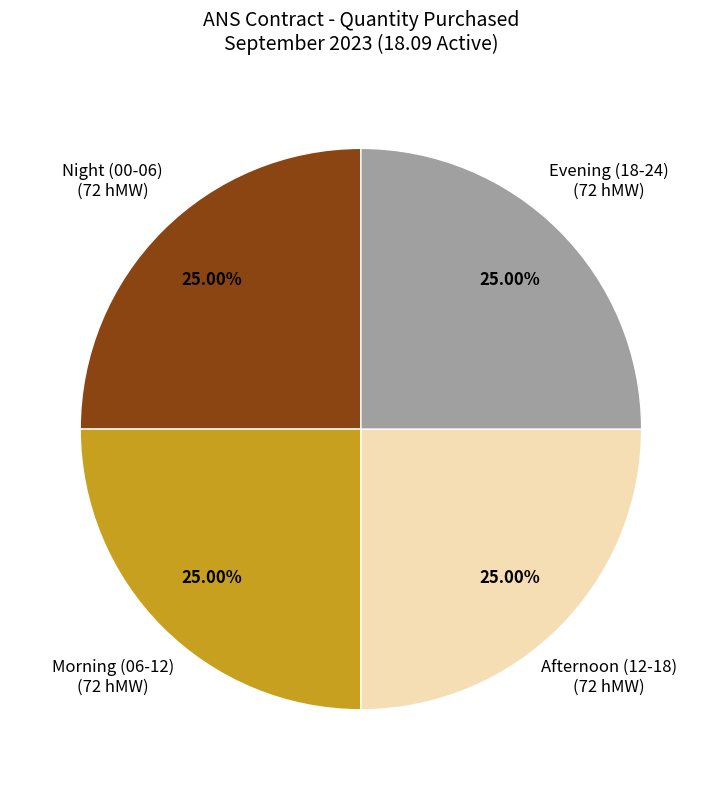

How many segments does this pie chart have?

4